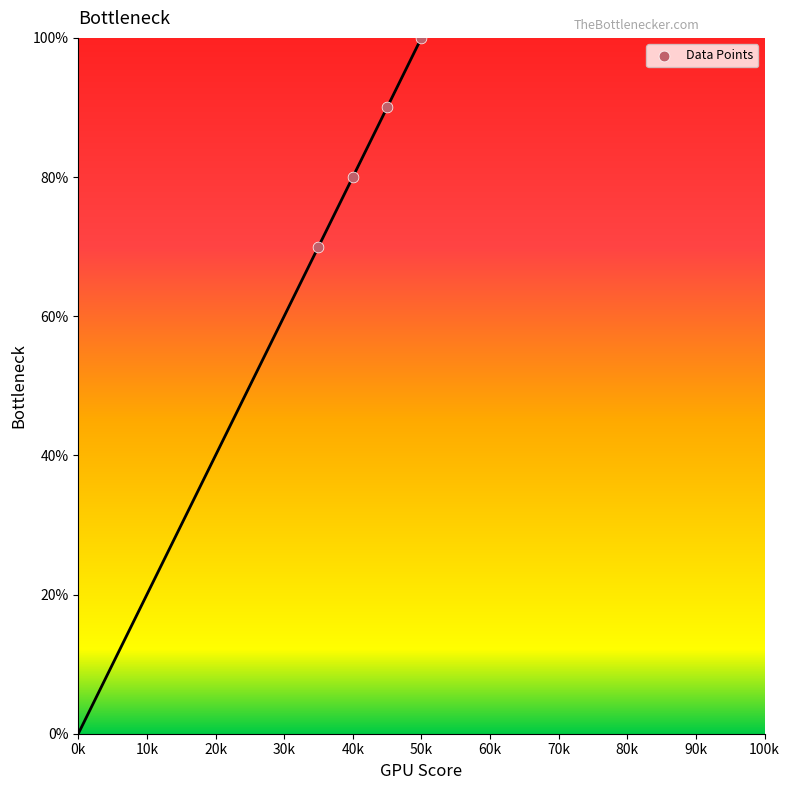

What is the range of X values (max minus min)?

15